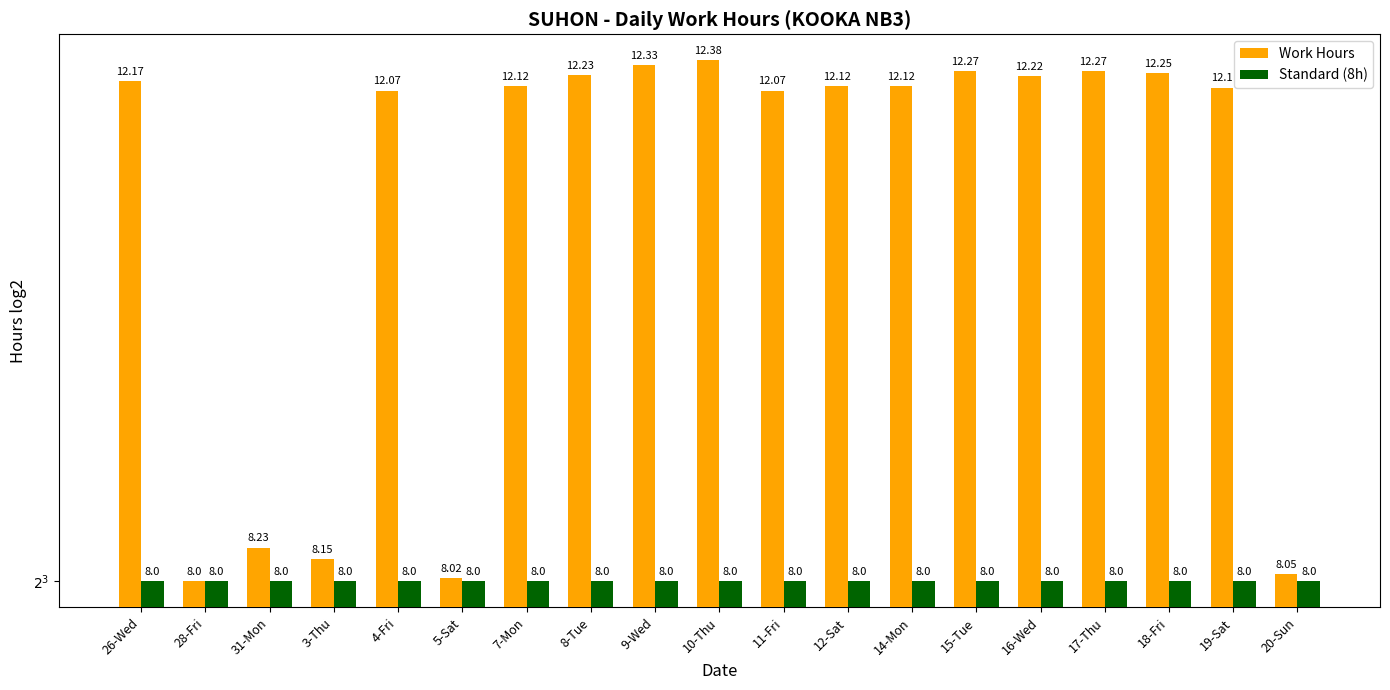

Is it true that Work Hours equals 12.1 at 12-Sat?

True